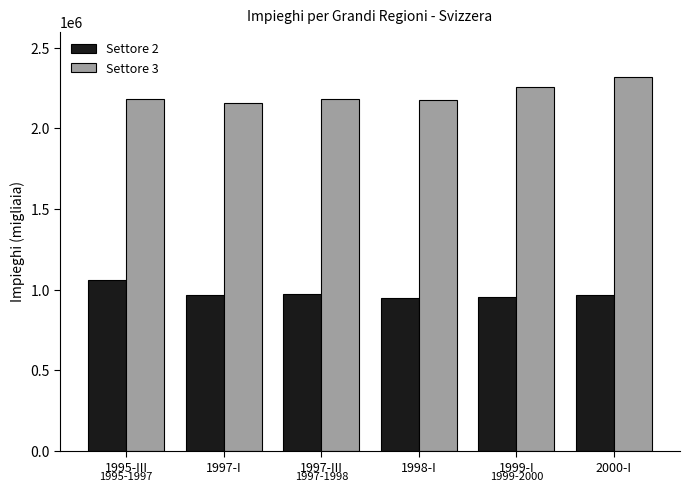

Rank the series by their average value, from highest to lowest.

Settore 3, Settore 2